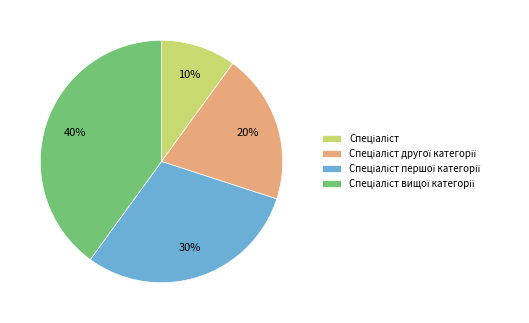

To the nearest percent, what is the difference between the largest and smallest slice percentages?

30%